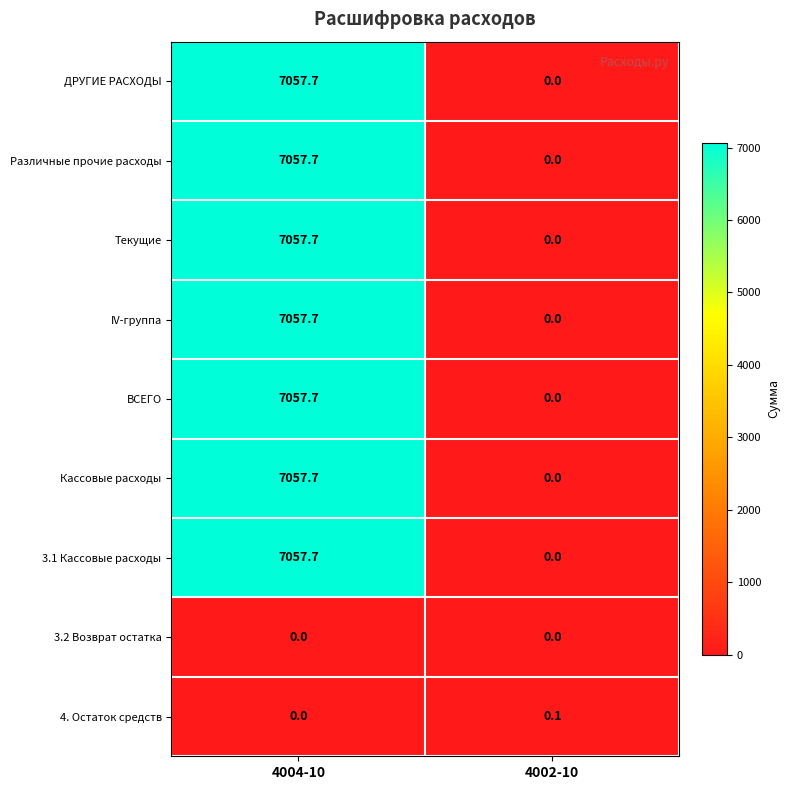

At which category is the sum across all series the highest?

4004-10